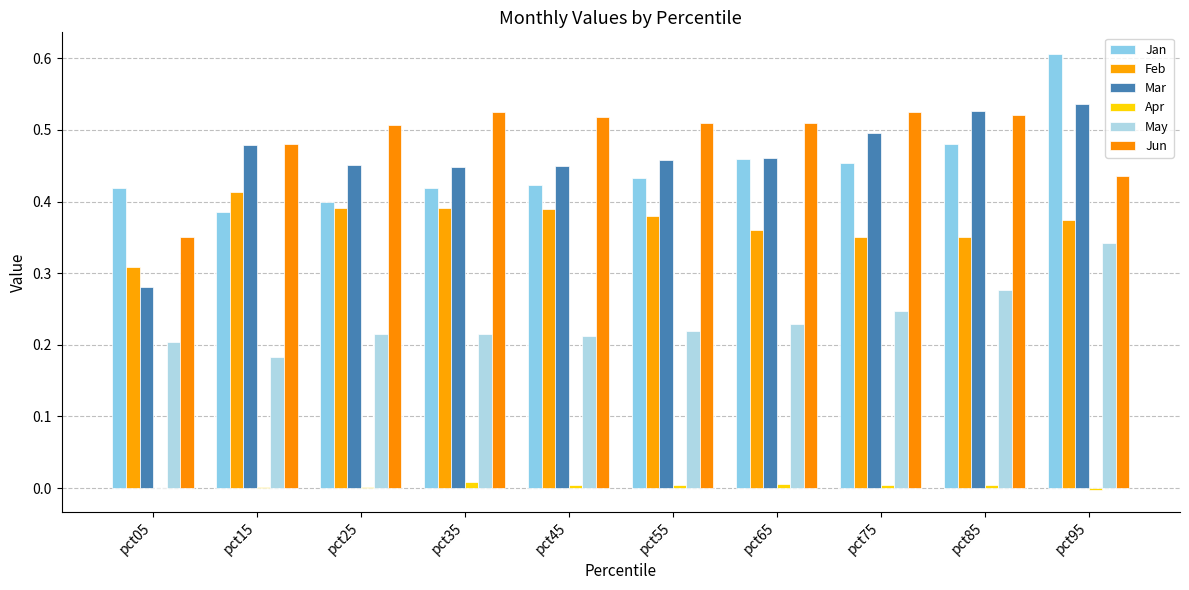

Is the value of Apr at pct45 greater than the value of Jun at pct45?

No